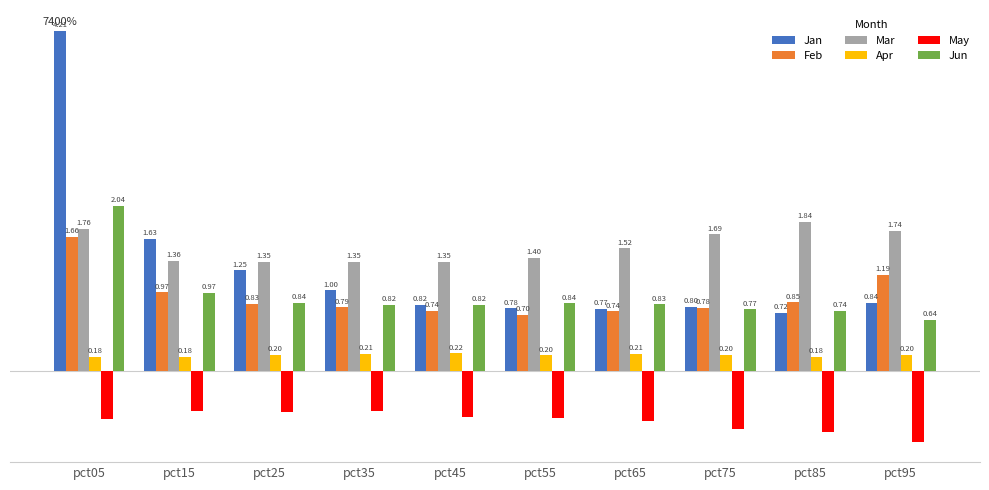

Which series changed the most between pct15 and pct75?

Jan